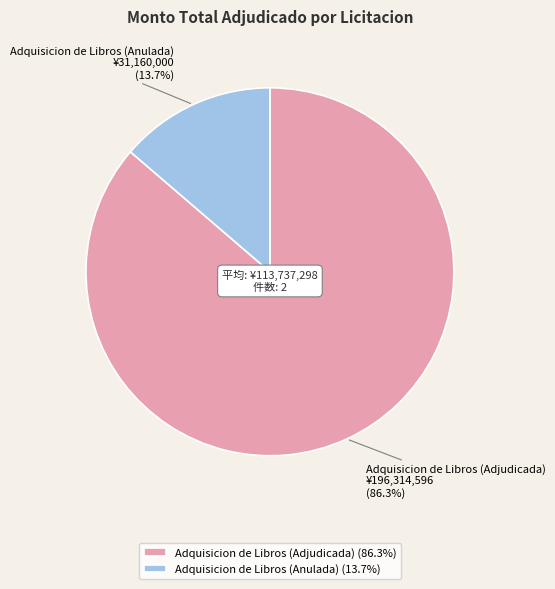

To the nearest percent, what percentage of the pie is Adquisicion de Libros (Adjudicada)?

86%